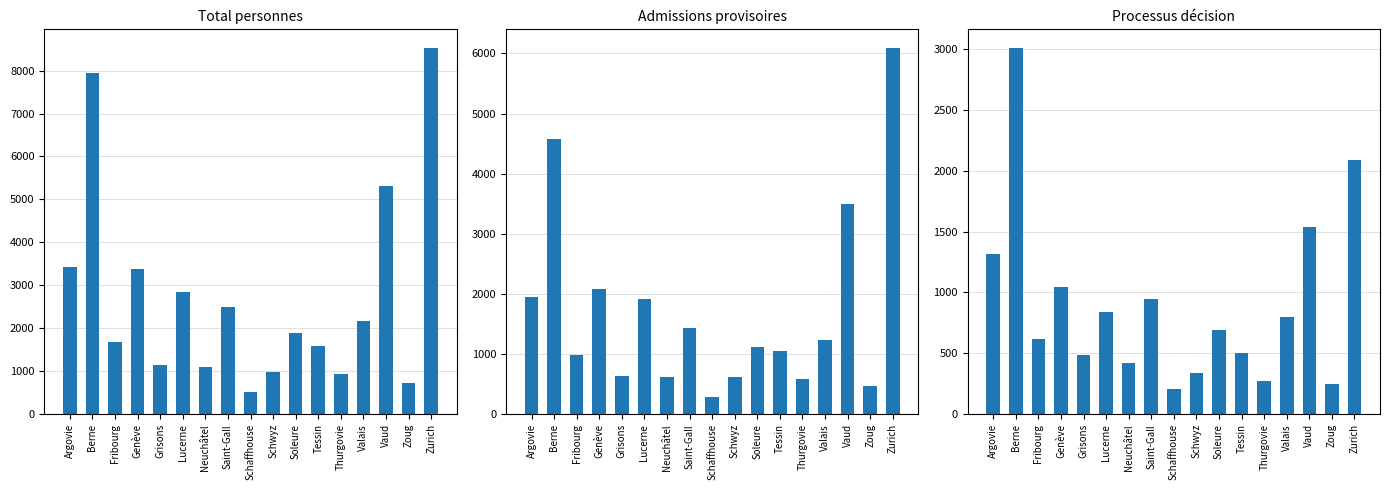

What is the total value across all series at Zoug?

1442